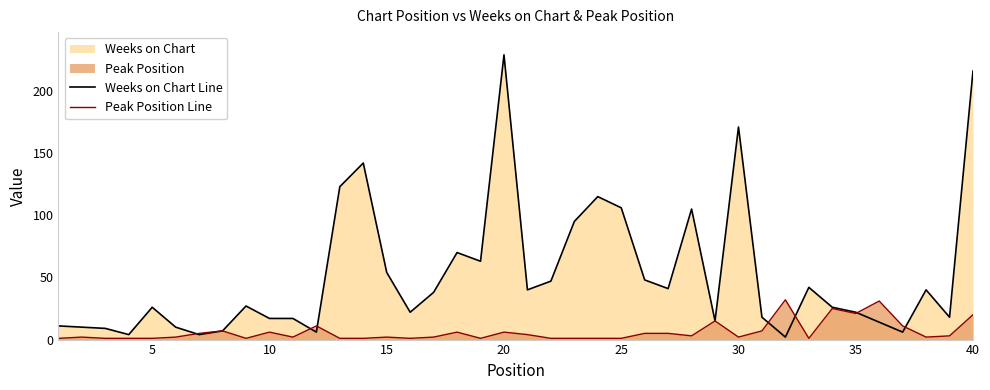

How many data points in Weeks on Chart Line are above 27?

19